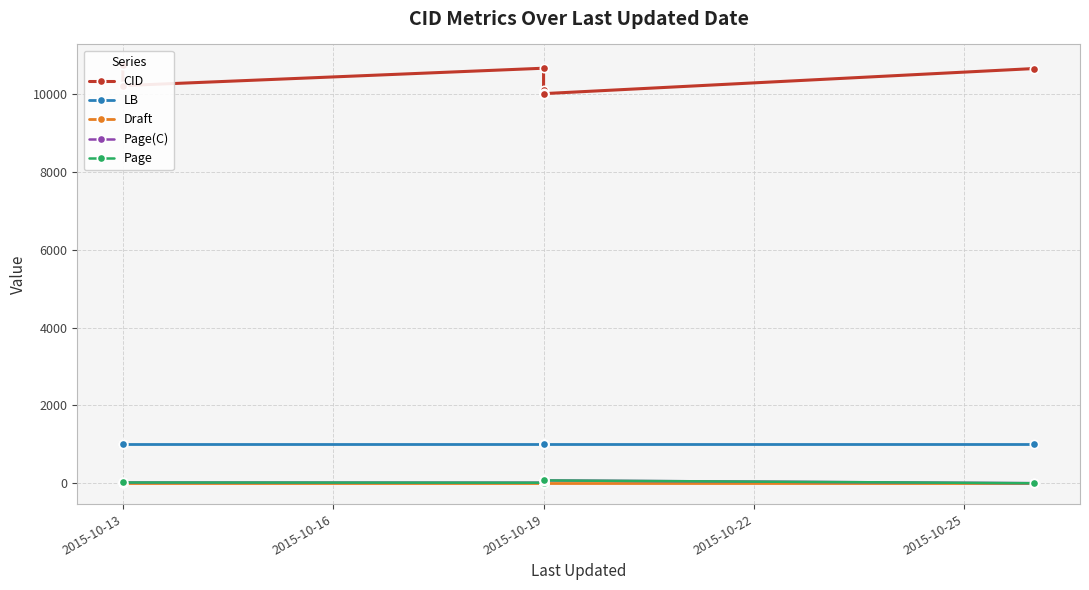

What is the label of the 9th point from the right?

2015-10-13